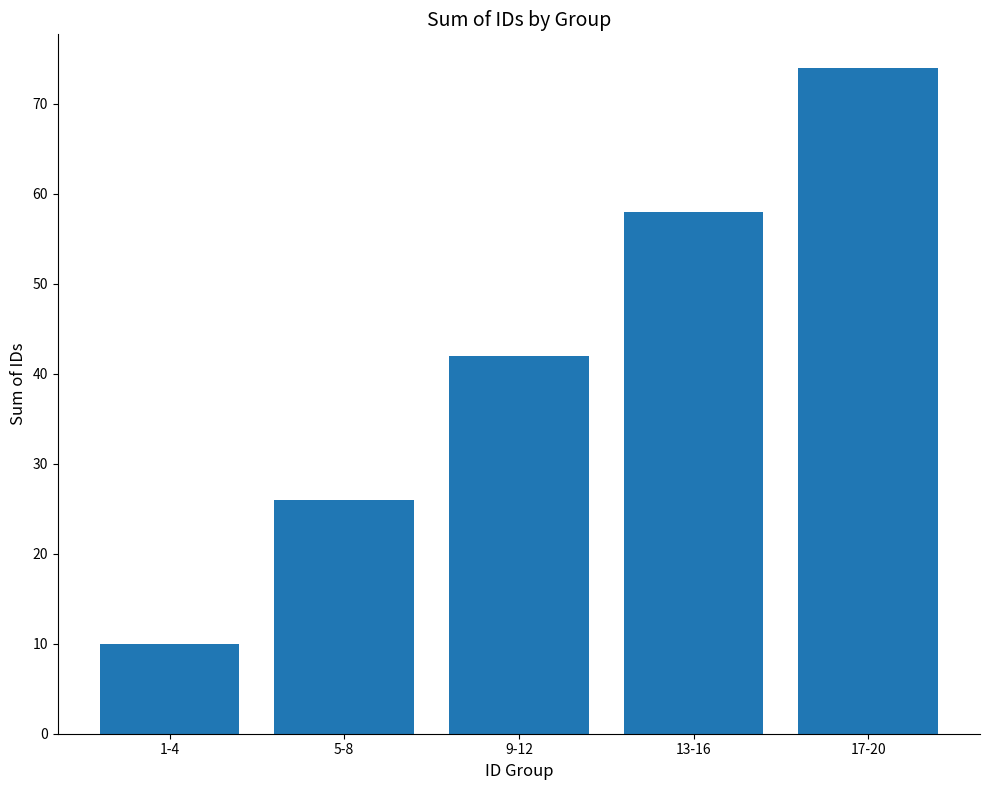

What is the sum of all values?

210